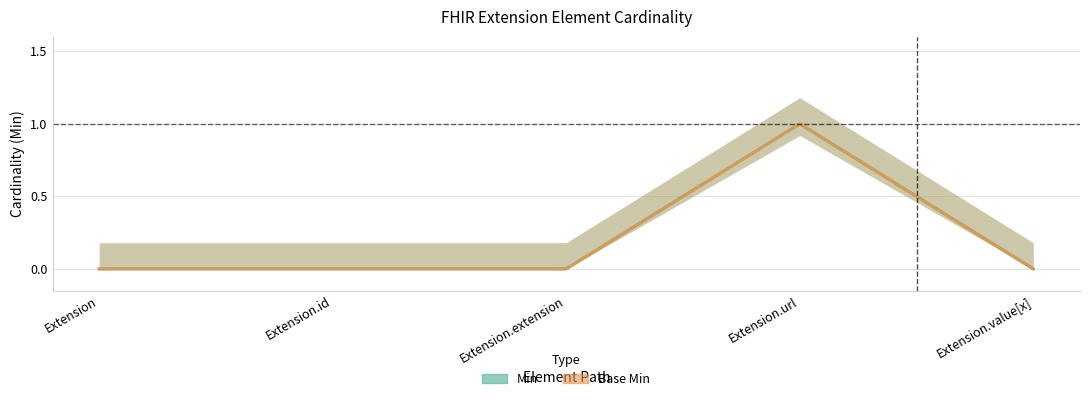

Between Extension.id and Extension.url, which series saw the biggest shift?

Min